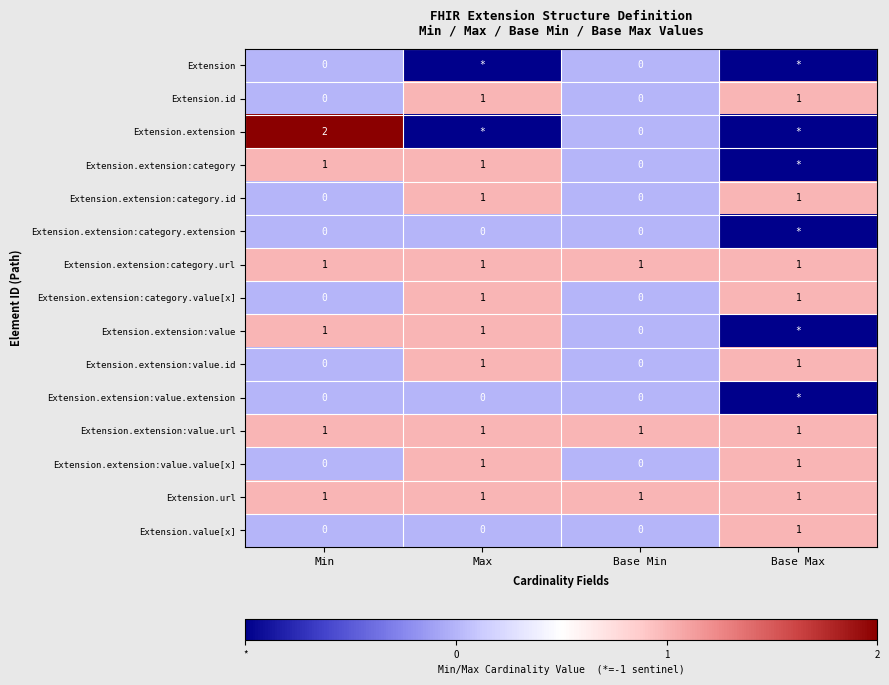

True or false: Extension.extension:value.value[x] has a value of 0 at Min.

True